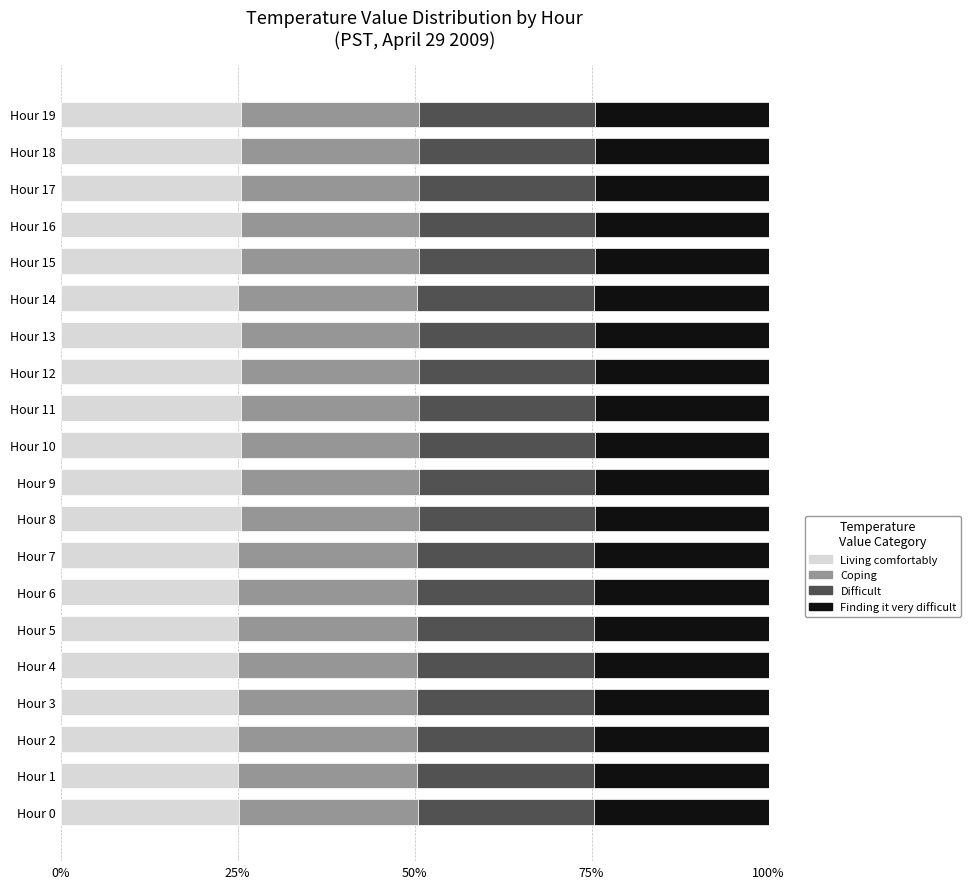

What are all the series names shown in the legend?

Living comfortably, Coping, Difficult, Finding it very difficult